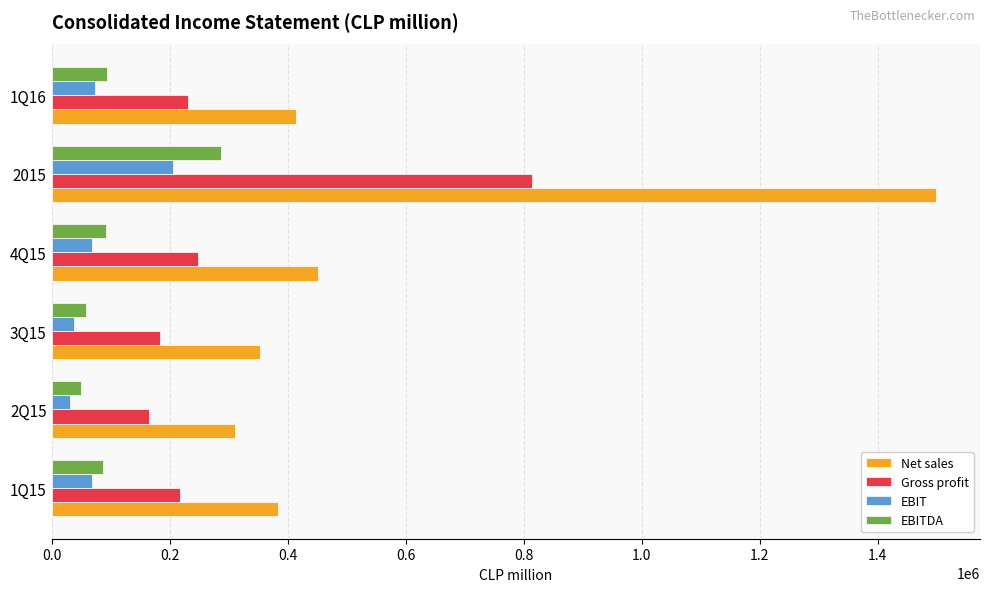

How many values in the Gross profit series are below 230896?

3